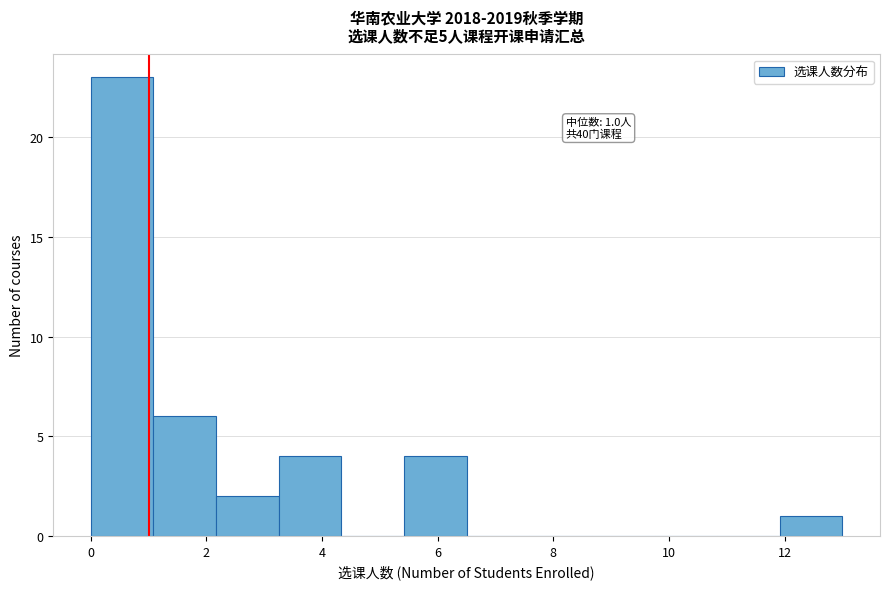

Over which range of the x-axis is the bar tallest?

0.0 to 1.0